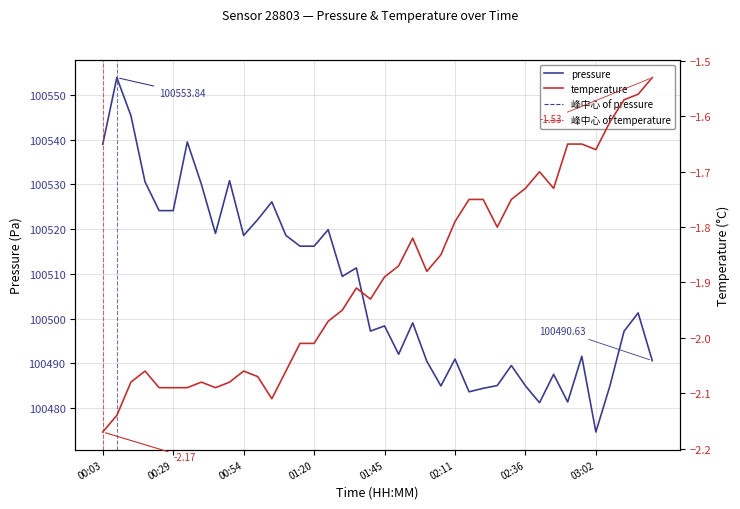

What value does the temperature series have at 01:40?

-1.9